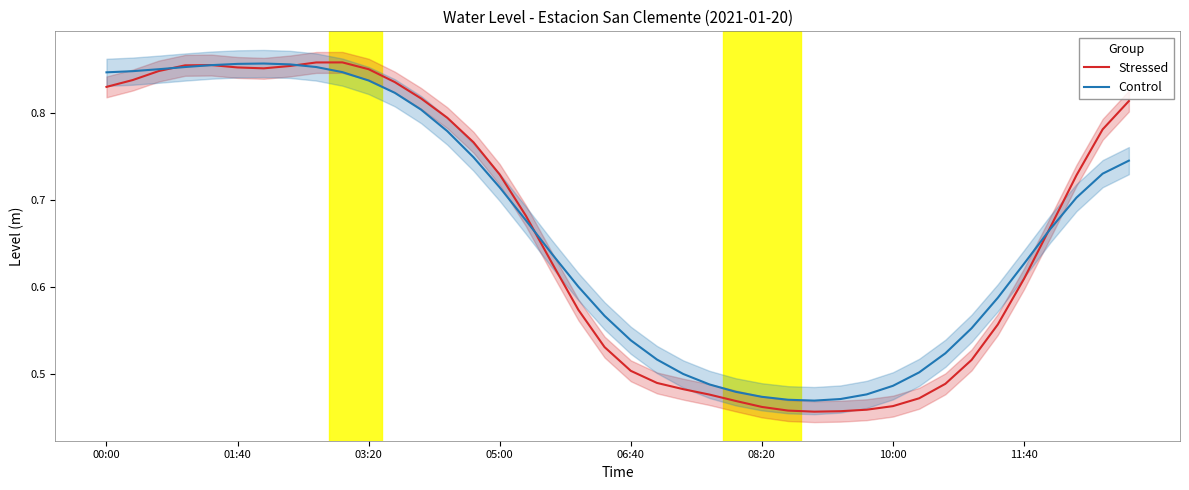

How many lines are shown in the chart?

2